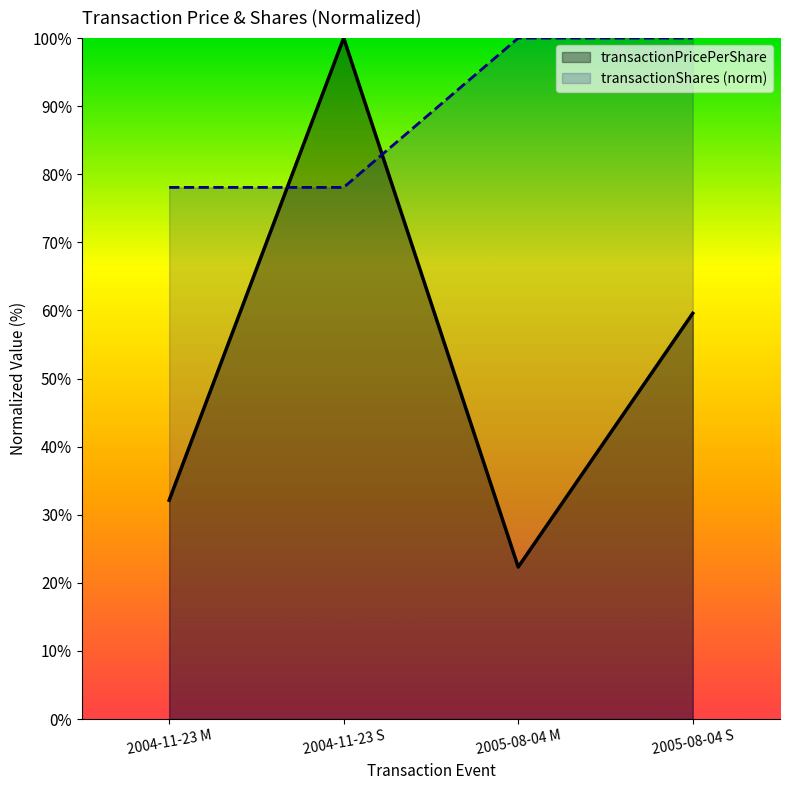

The transactionShares series shows 18.2 at 2004-11-23 S. True or false?

False